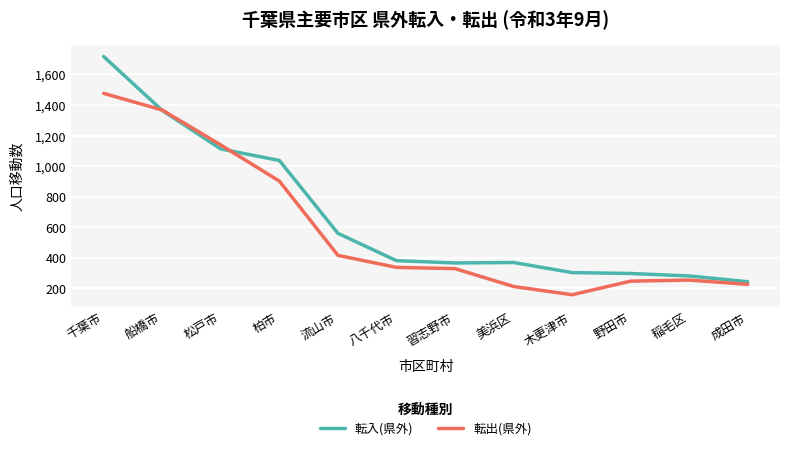

Between 八千代市 and 木更津市, which series saw the biggest shift?

転出(県外)